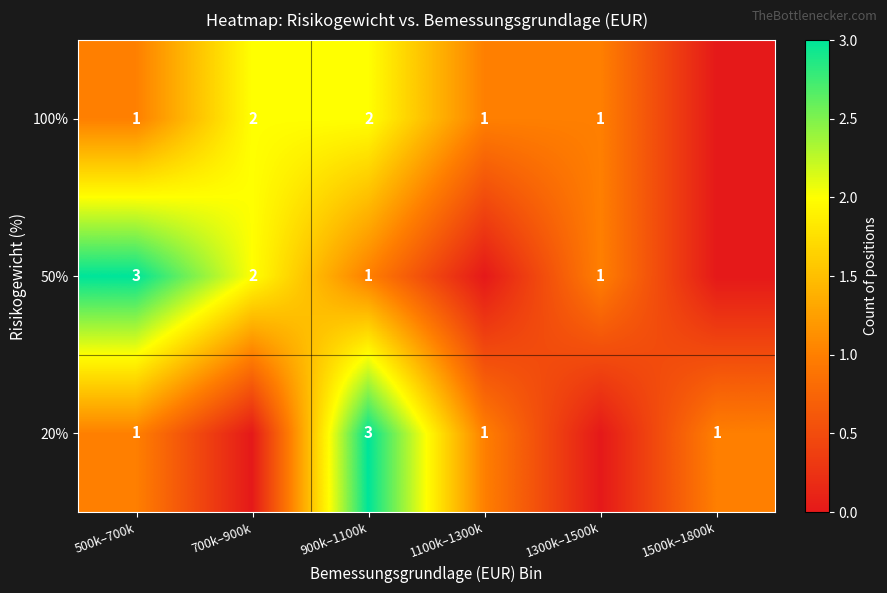

The value of 100% at 700k–900k is 2. True or false?

True